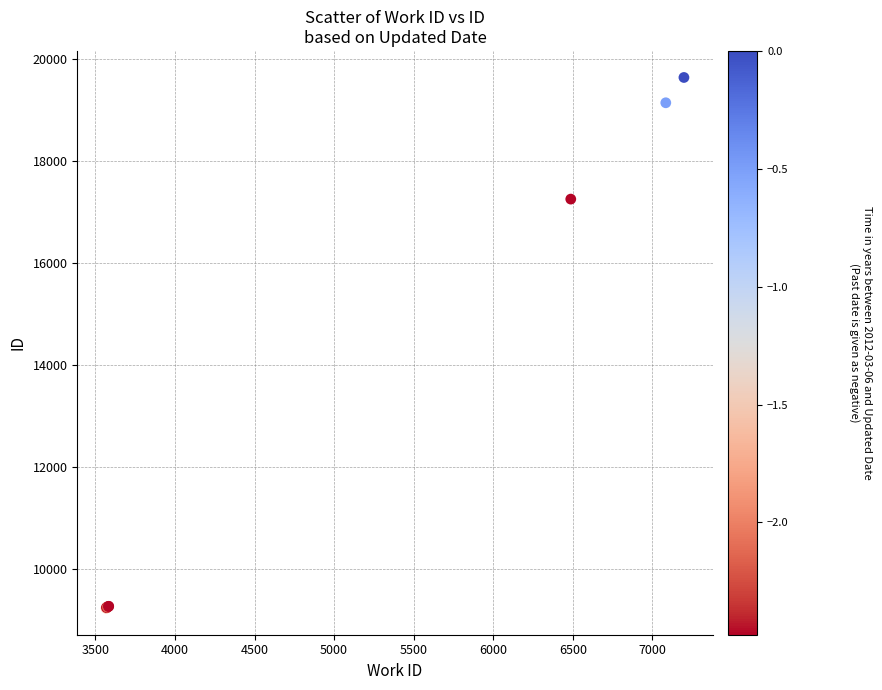

What Y value in the scatter plot is closest to 14437?

17254